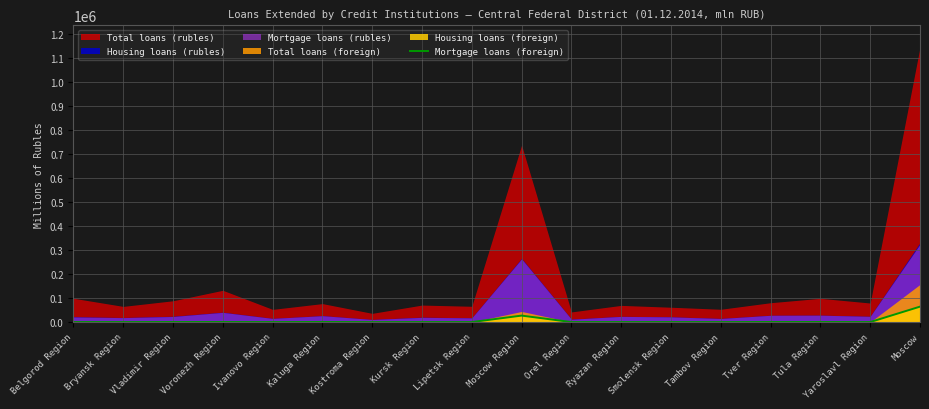

What is the maximum value for Mortgage loans (foreign)?

64359